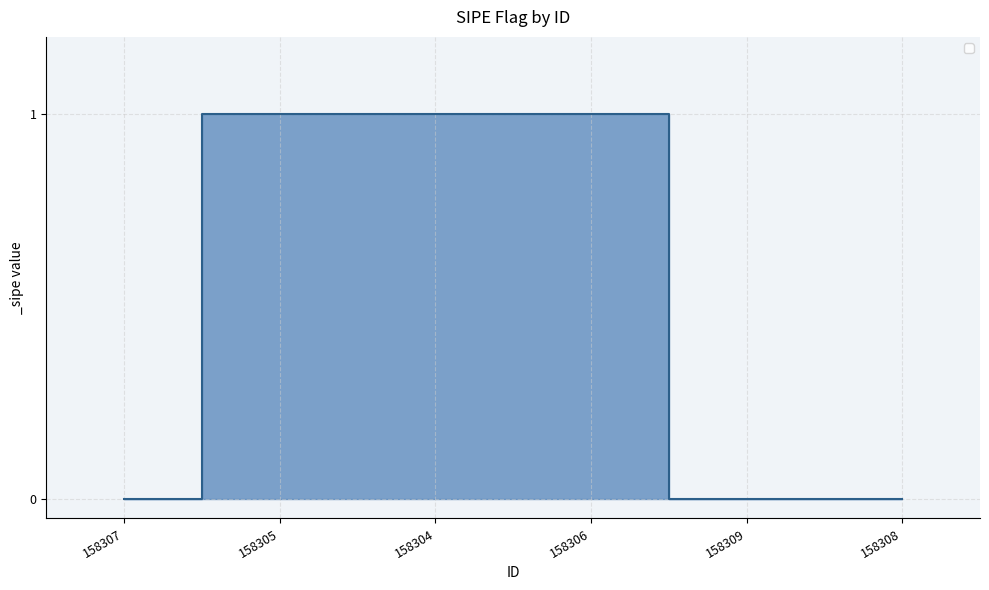

What is the ratio of the value at 158305 to the value at 158306?

1.0